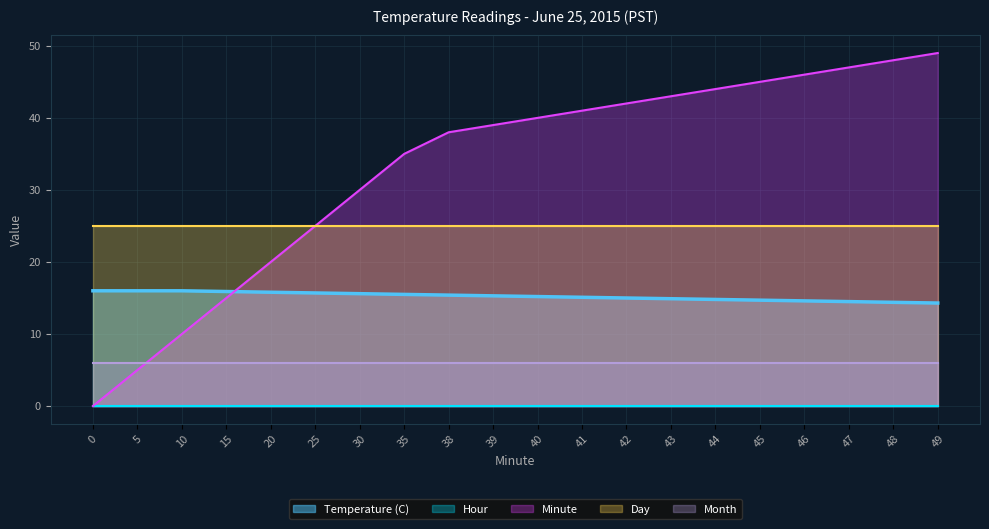

What is the value of the Day point at the 5th from the left?

25.0